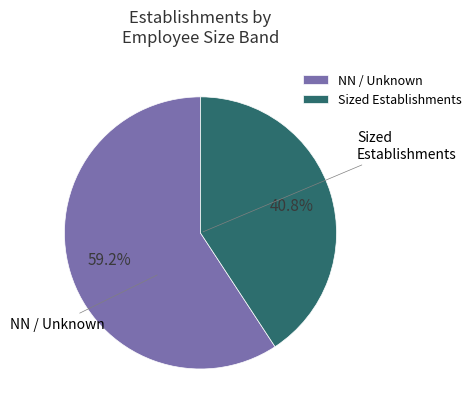

How many segments does this pie chart have?

2